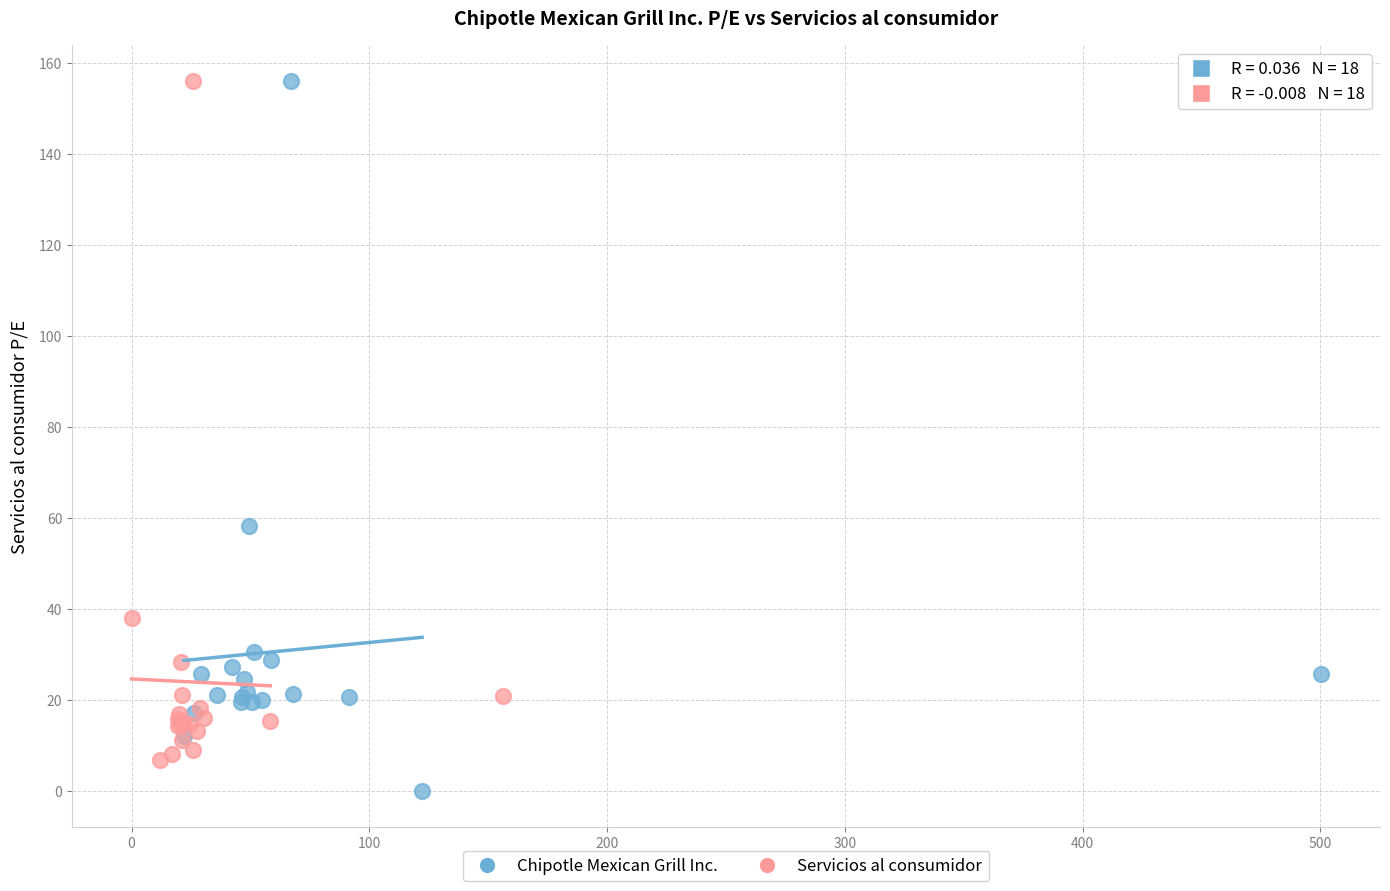

Which series reaches the minimum Y coordinate?

Chipotle Mexican Grill Inc.